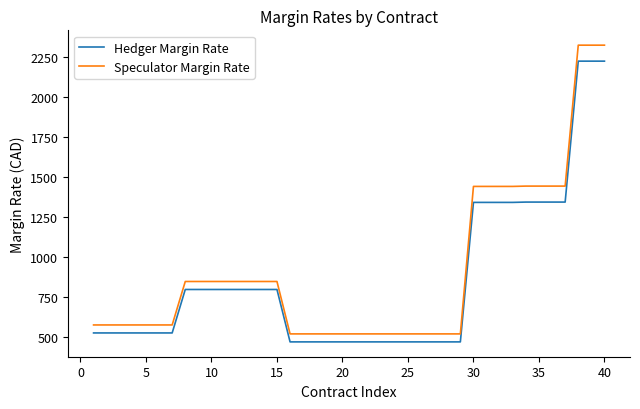

What is the difference between the second highest and second lowest values in the Speculator Margin Rate series?

1807